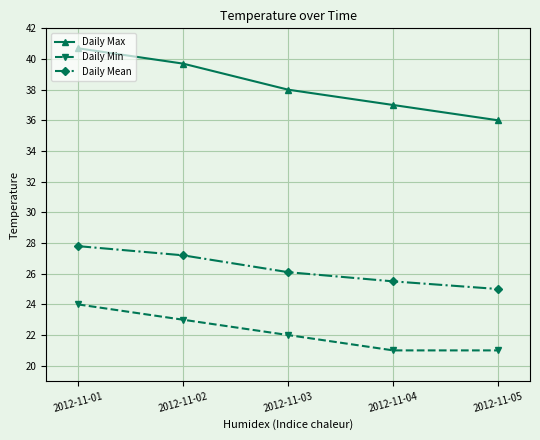

How many data points does each series have?

5